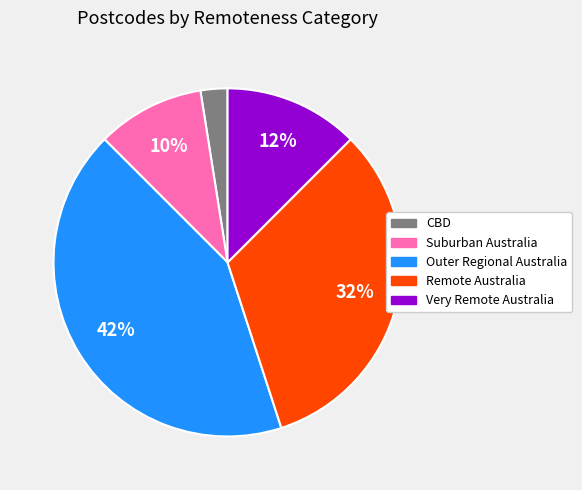

Is there a majority slice in this chart?

No